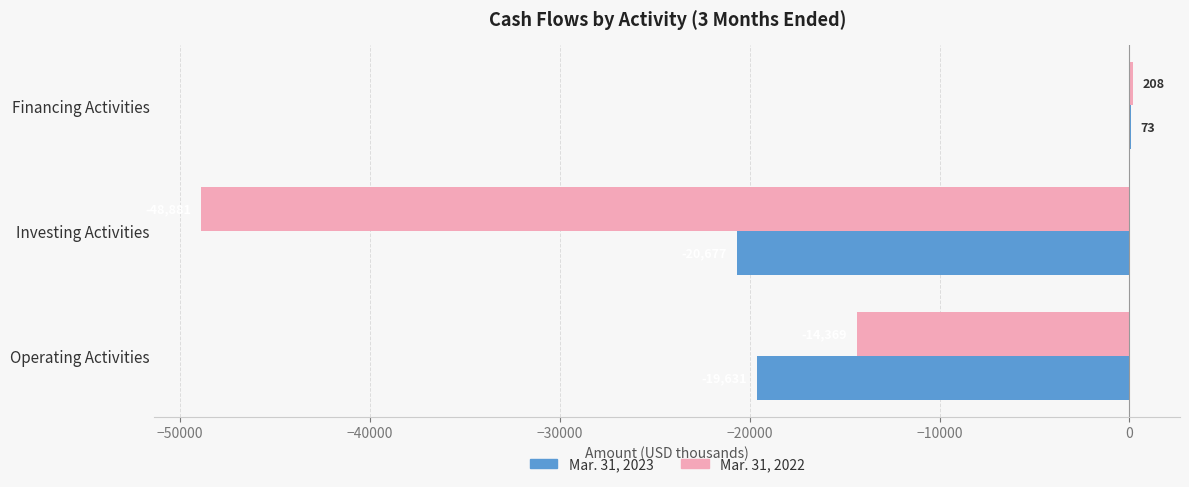

Between Operating Activities and Investing Activities, which series saw the biggest shift?

Mar. 31, 2022